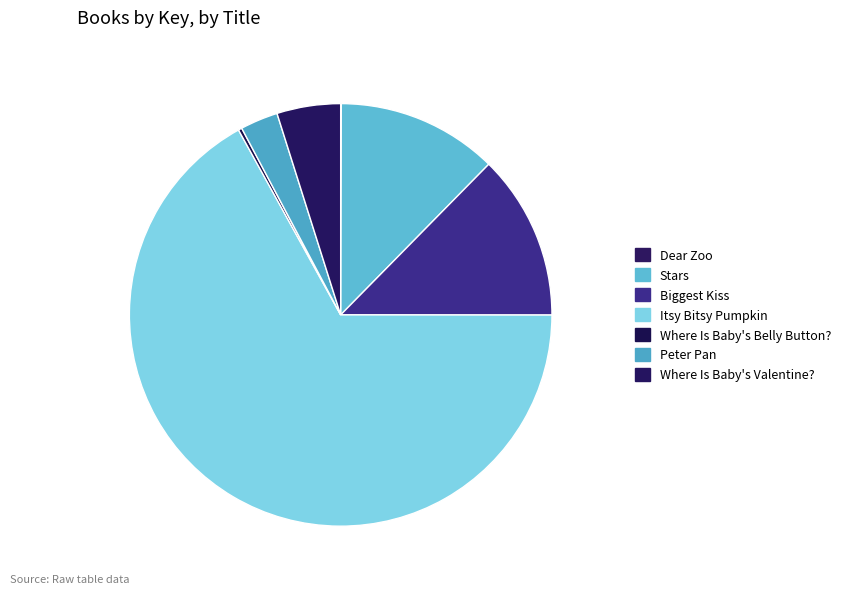

How many slices are in this pie chart?

7